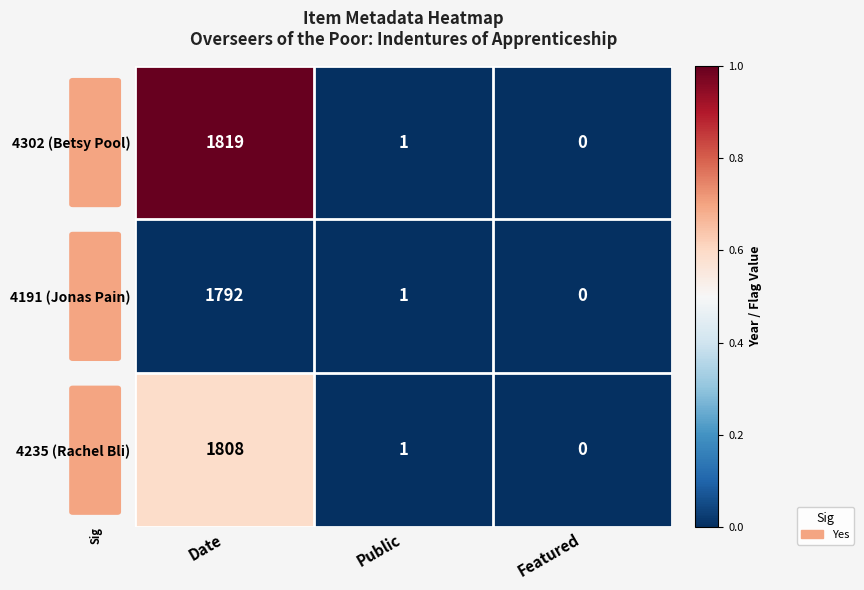

At which label is 4191 (Jonas Pain) closest to 896?

Public